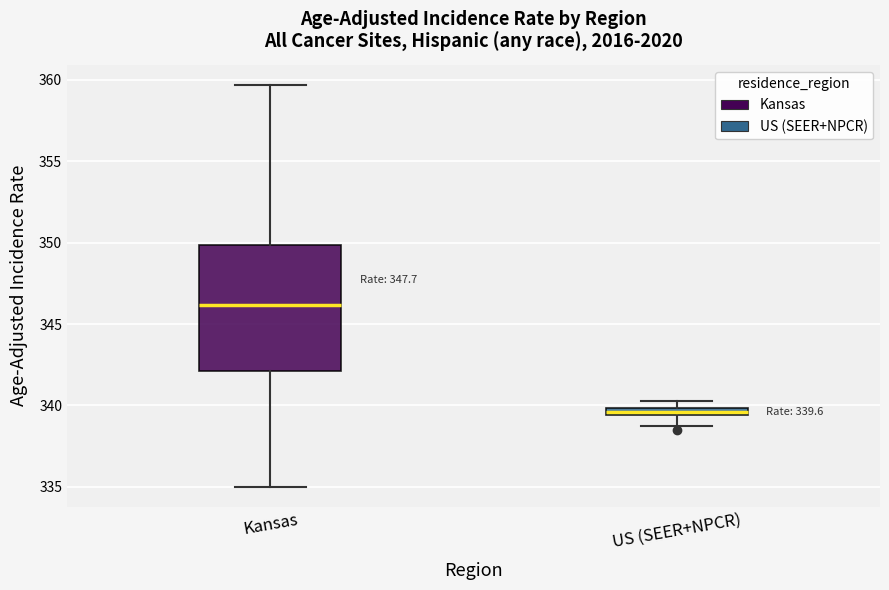

Which box is the tallest, from its lower edge to its upper edge?

Kansas